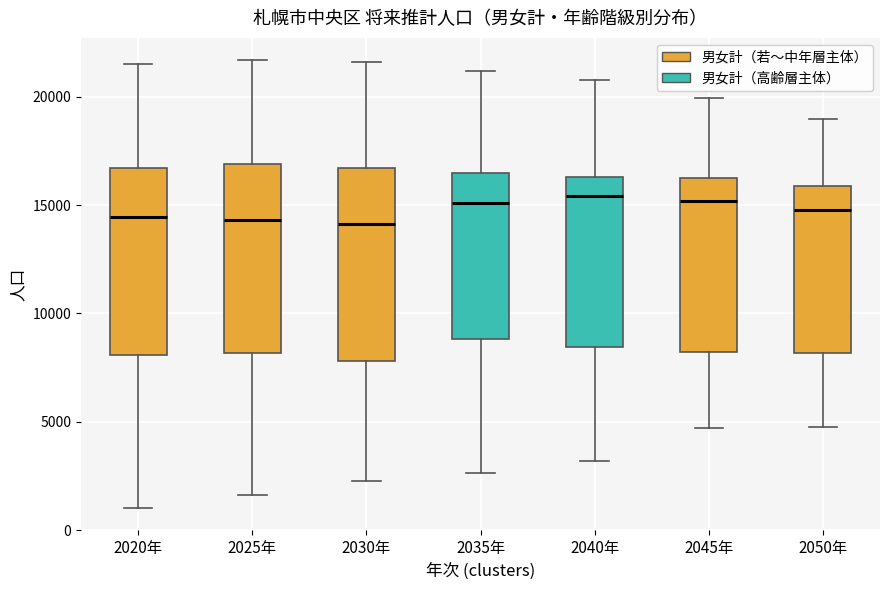

Where is the upper edge of the box for 2040年 on the y-axis? The values are not printed on the chart, so give them approximately, as read against the axis.

16500